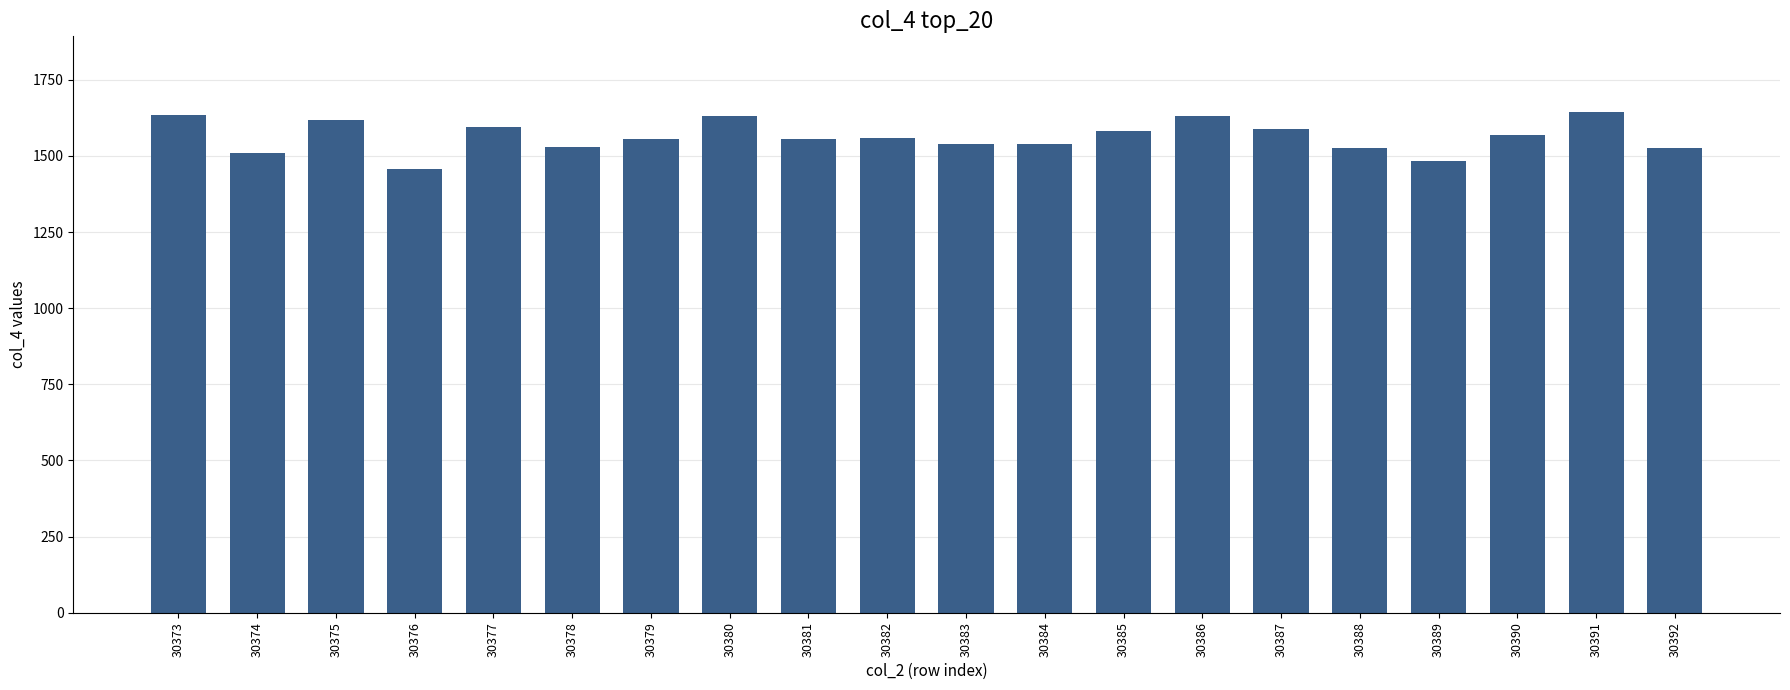

What is the value of the 4th bar from the left?

1456